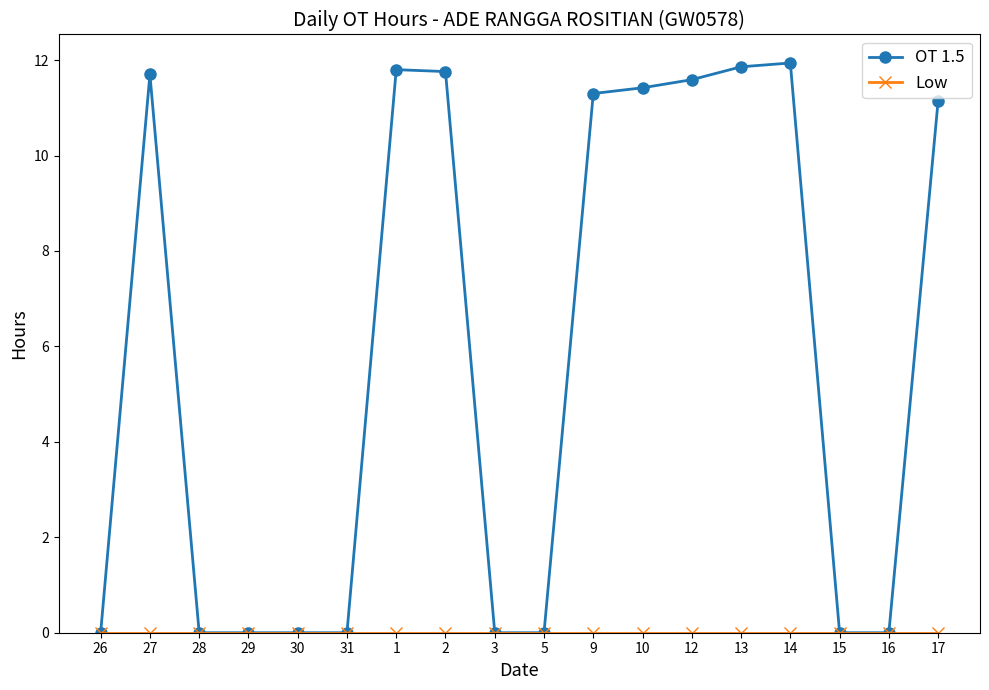

What position from the right is 31?

13